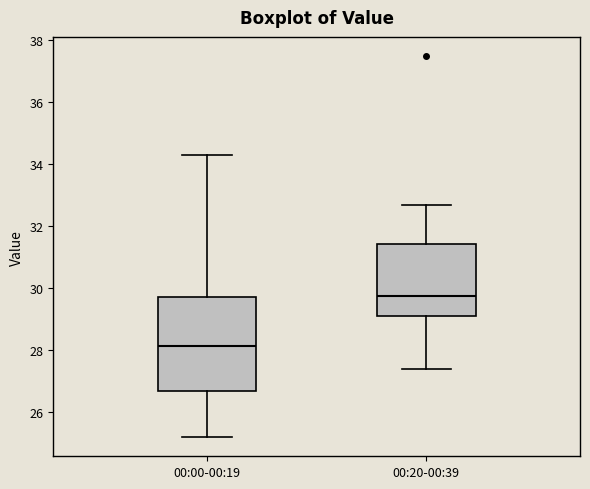

Reading left to right, transcribe this box plot: for each box, give where its median line is, the range the box spans, and where its two whiskers end, as read against the y-axis. The values are not printed on the chart, so give them approximately, as read against the axis.

00:00-00:19: median 28.2, box 26.6 to 29.8, whiskers 25.2 to 34.4
00:20-00:39: median 29.8, box 29.2 to 31.4, whiskers 27.4 to 32.8